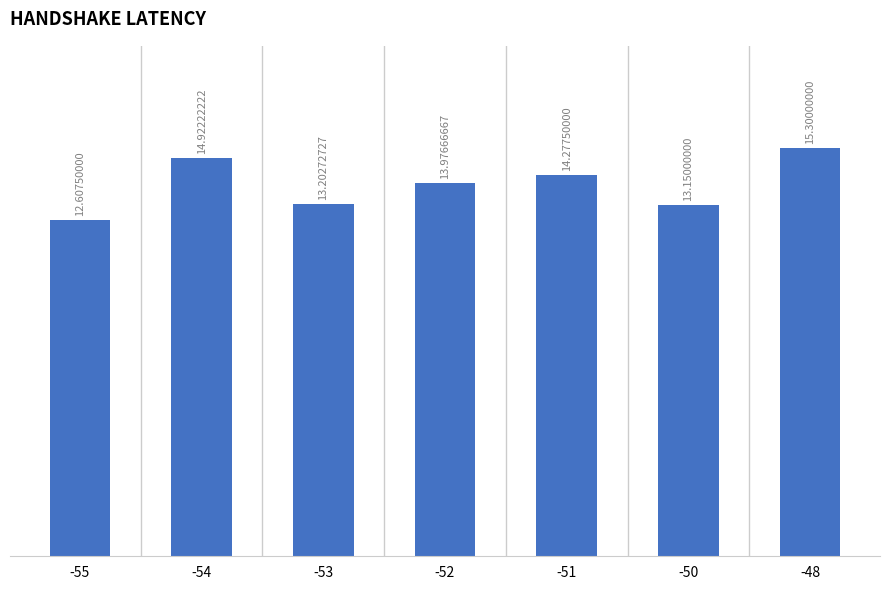

What is the value of the 7th bar from the left?

15.3